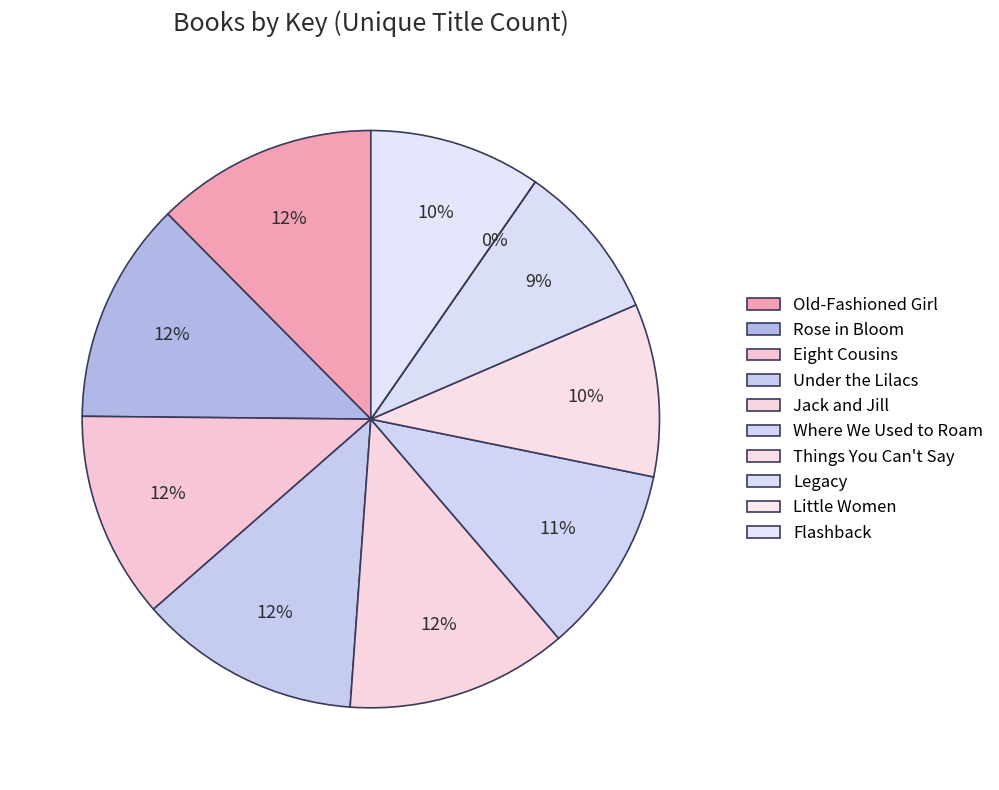

To the nearest percent, what portion does Things You Can't Say represent?

10%